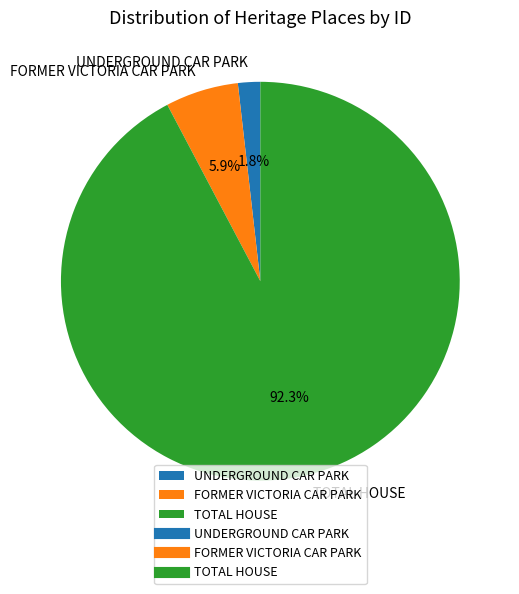

Combined, what portion of the pie is FORMER VICTORIA CAR PARK and TOTAL HOUSE?

98.2%